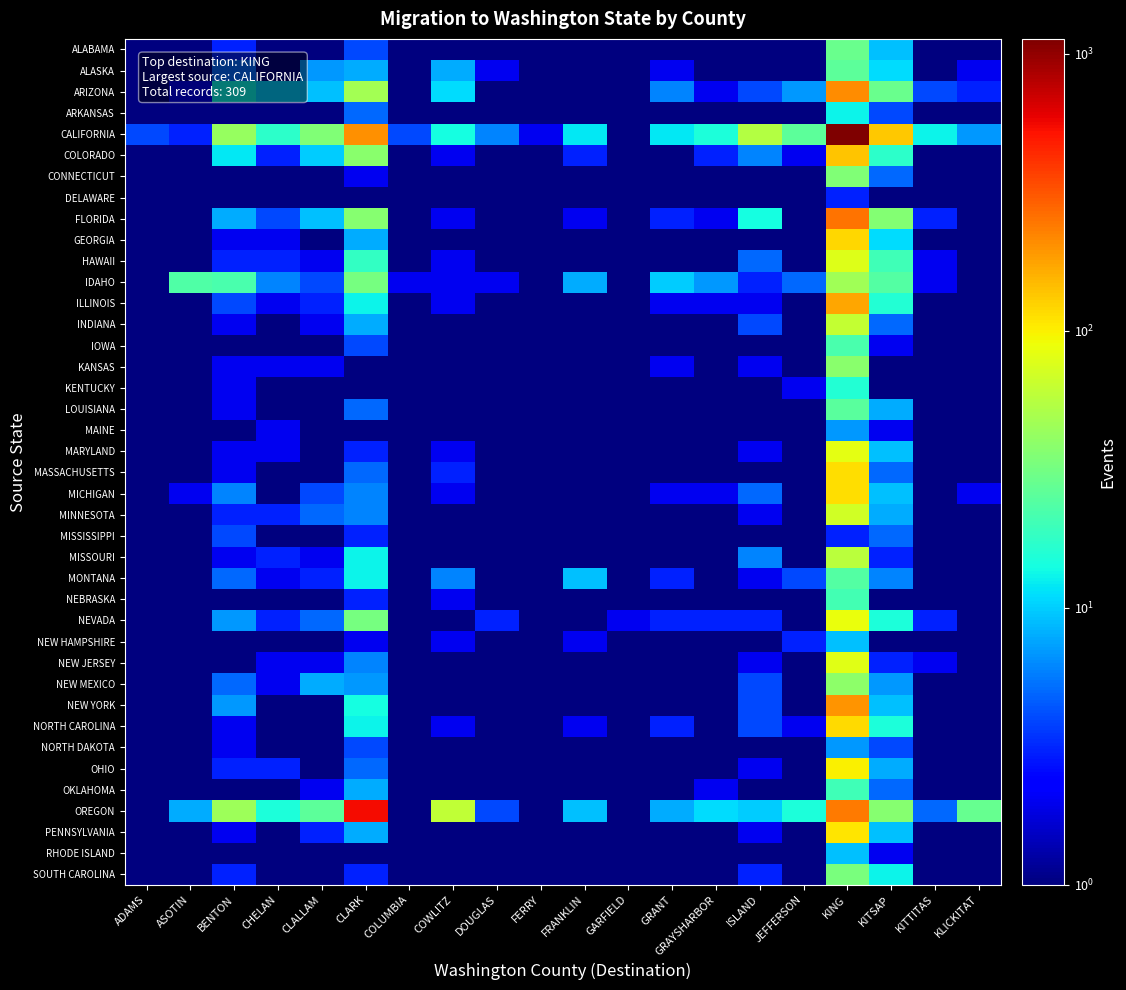

Which series has the largest total across all categories?

CALIFORNIA